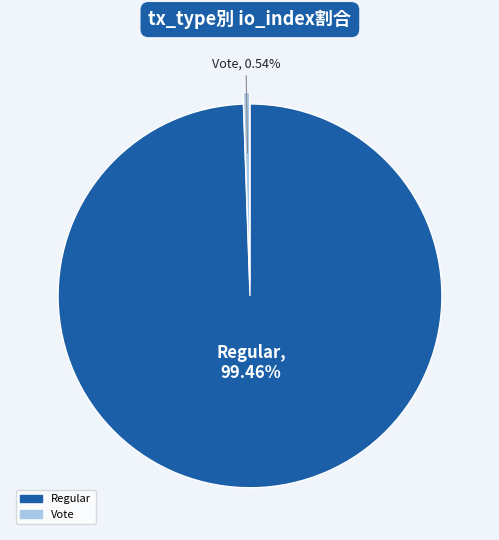

Is there a majority slice in this chart?

Yes